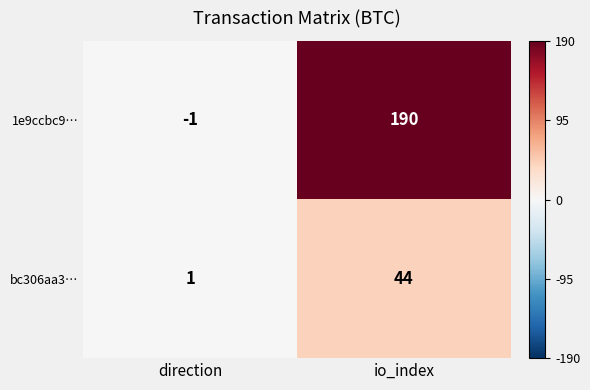

The 1e9ccbc9… series shows 190 at io_index. True or false?

True